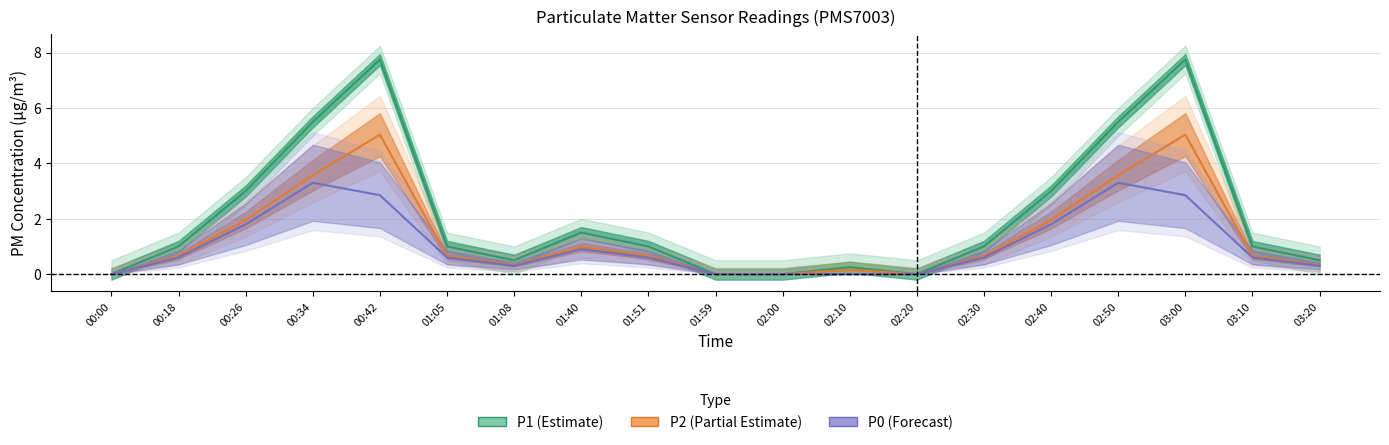

How many data points in P1 are less than 1?

7